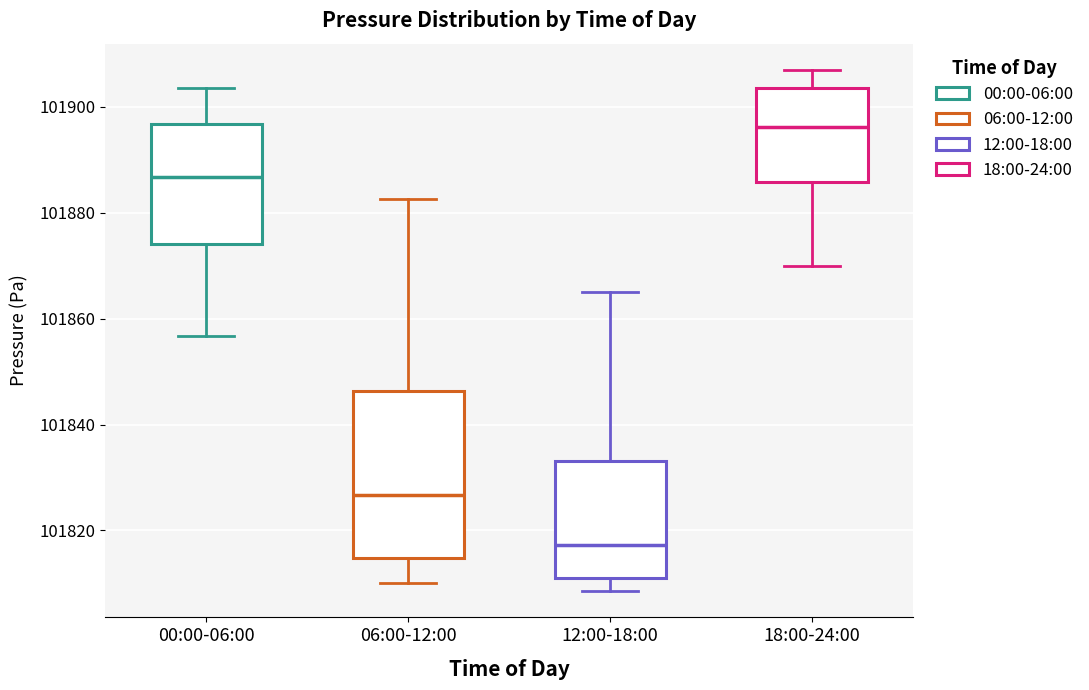

Reading left to right, transcribe this box plot: for each box, give where its median line is, the range the box spans, and where its two whiskers end, as read against the y-axis. The values are not printed on the chart, so give them approximately, as read against the axis.

00:00-06:00: median 101886, box 101874 to 101896, whiskers 101856 to 101904
06:00-12:00: median 101826, box 101814 to 101846, whiskers 101810 to 101882
12:00-18:00: median 101818, box 101812 to 101834, whiskers 101808 to 101866
18:00-24:00: median 101896, box 101886 to 101904, whiskers 101870 to 101908